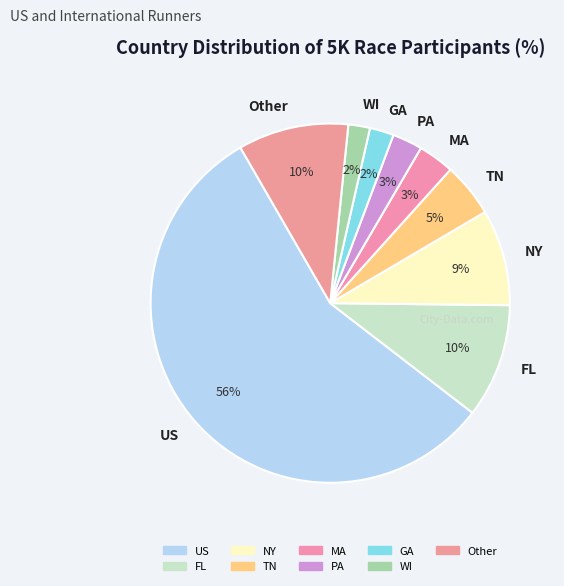

Between GA and US, which is larger?

US